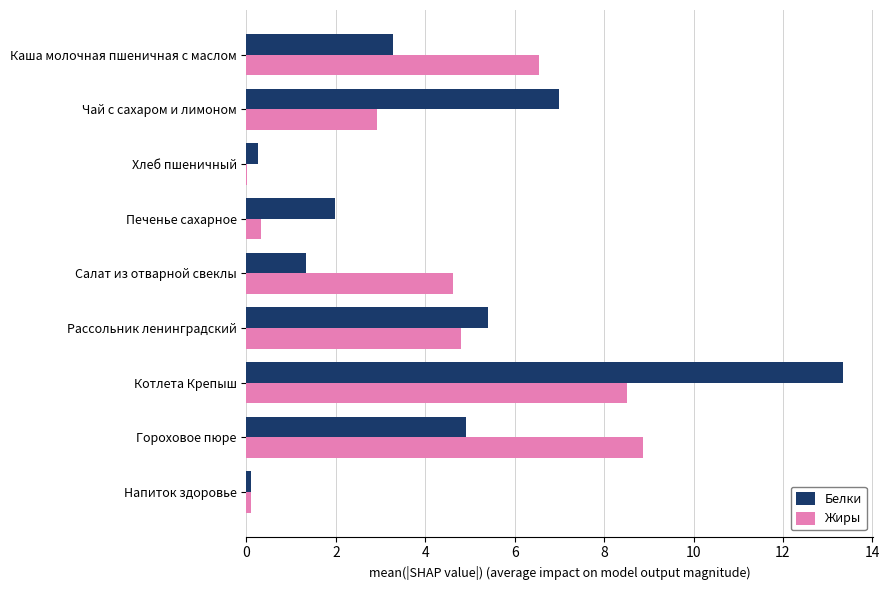

At which category is the sum across all series the highest?

Котлета Крепыш